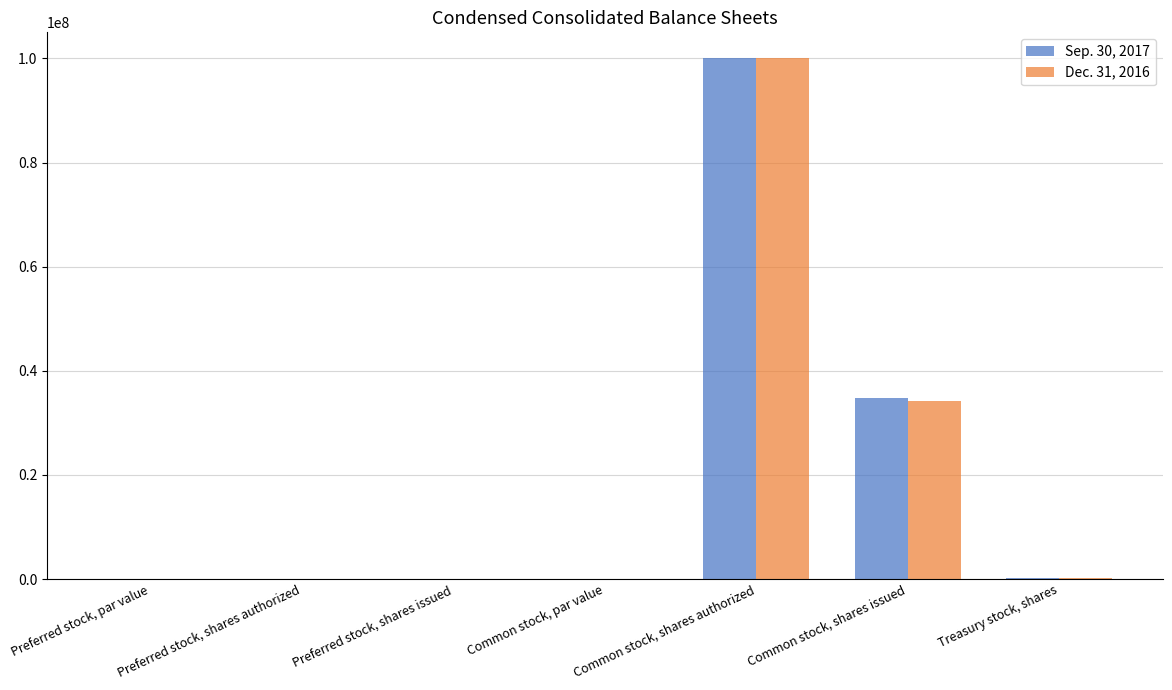

Which category has the highest value in the Sep. 30, 2017 series?

Common stock, shares authorized